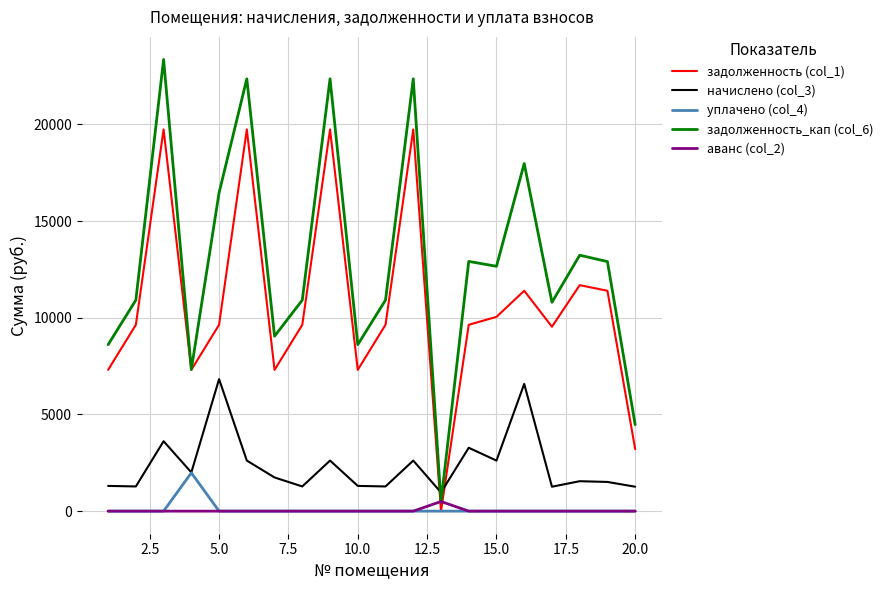

Which series has the largest range (max minus min)?

задолженность_кап (col_6)